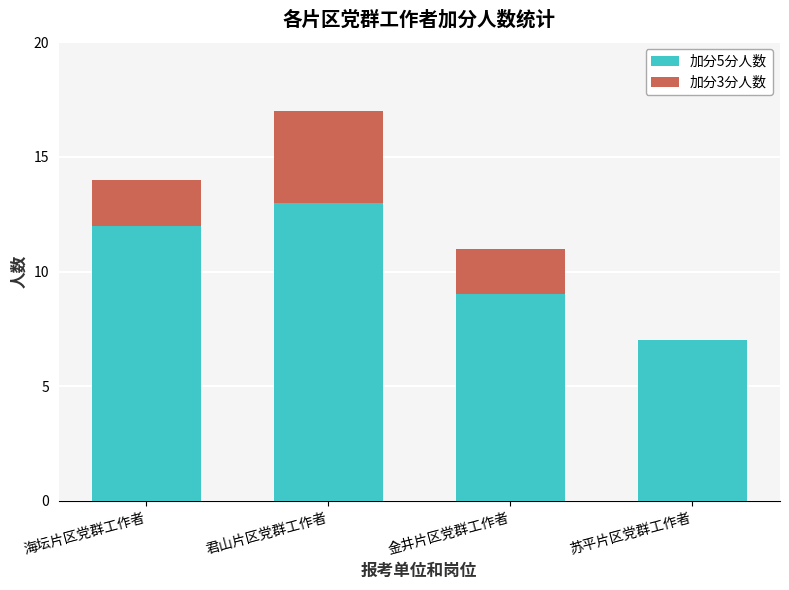

True or false: 加分5分人数 has a value of 4 at 海坛片区党群工作者.

False